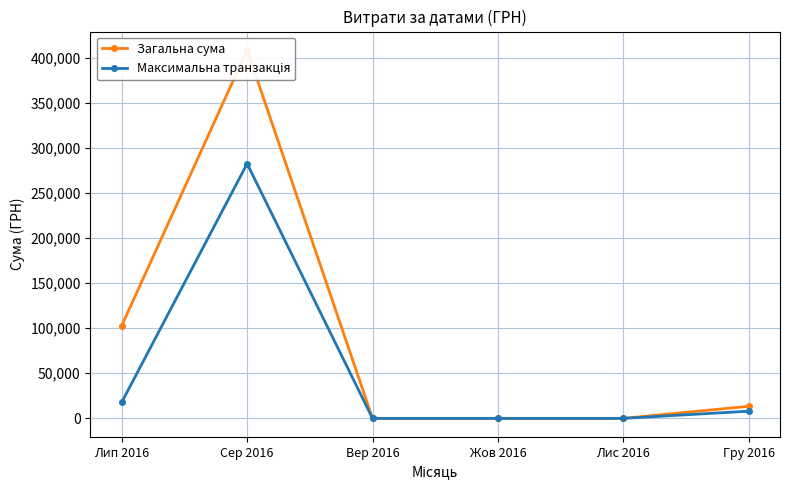

At which category does Загальна сума reach its first local peak?

Сер 2016